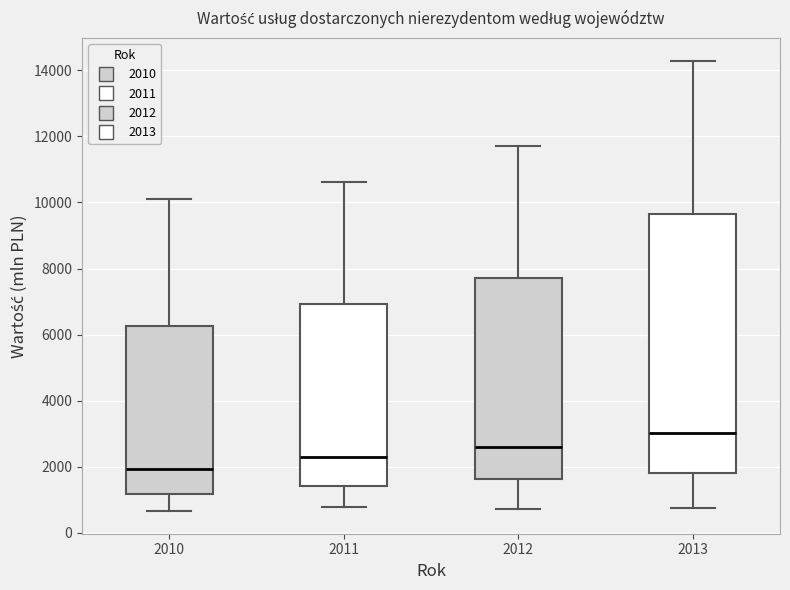

Reading left to right, read every box against the y-axis: the position of its median line, the range the box covers, and the ends of its whiskers. The values are not printed on the chart, so give them approximately, as read against the axis.

2010: median 2000, box 1200 to 6200, whiskers 600 to 10000
2011: median 2400, box 1400 to 7000, whiskers 800 to 10600
2012: median 2600, box 1600 to 7800, whiskers 800 to 11800
2013: median 3000, box 1800 to 9600, whiskers 800 to 14200